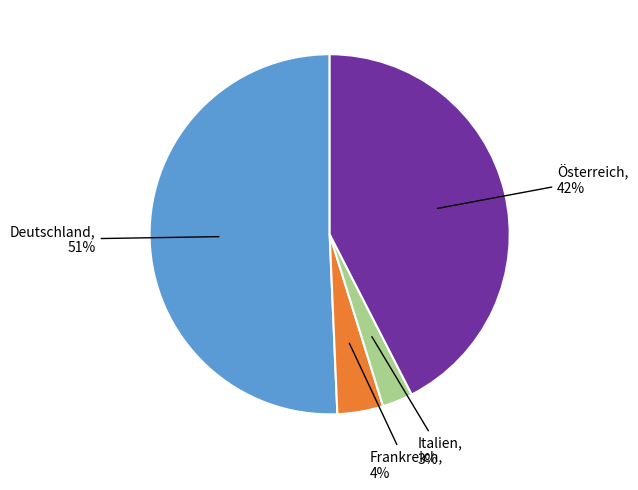

Does any single category account for the majority?

Yes